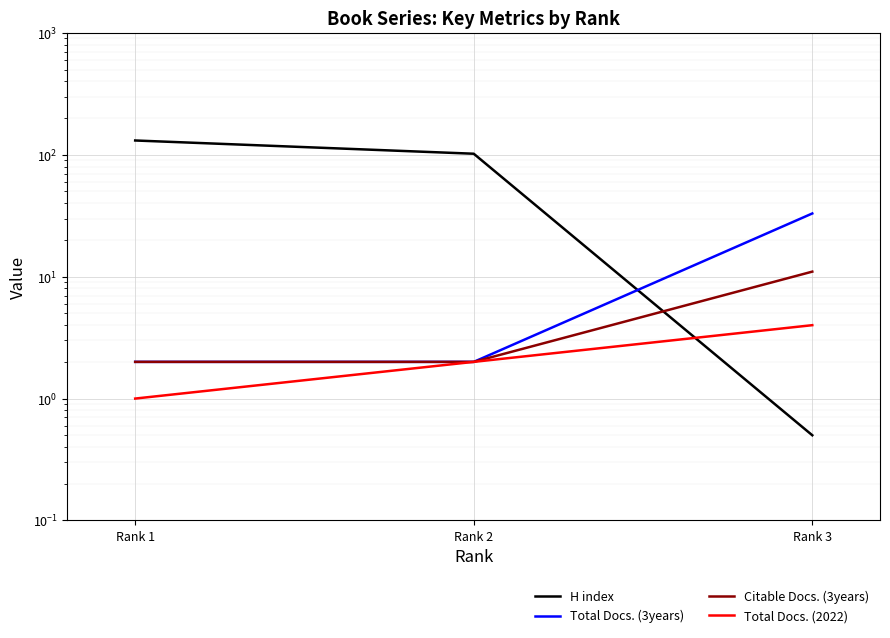

At which category is the sum across all series the highest?

Rank 1